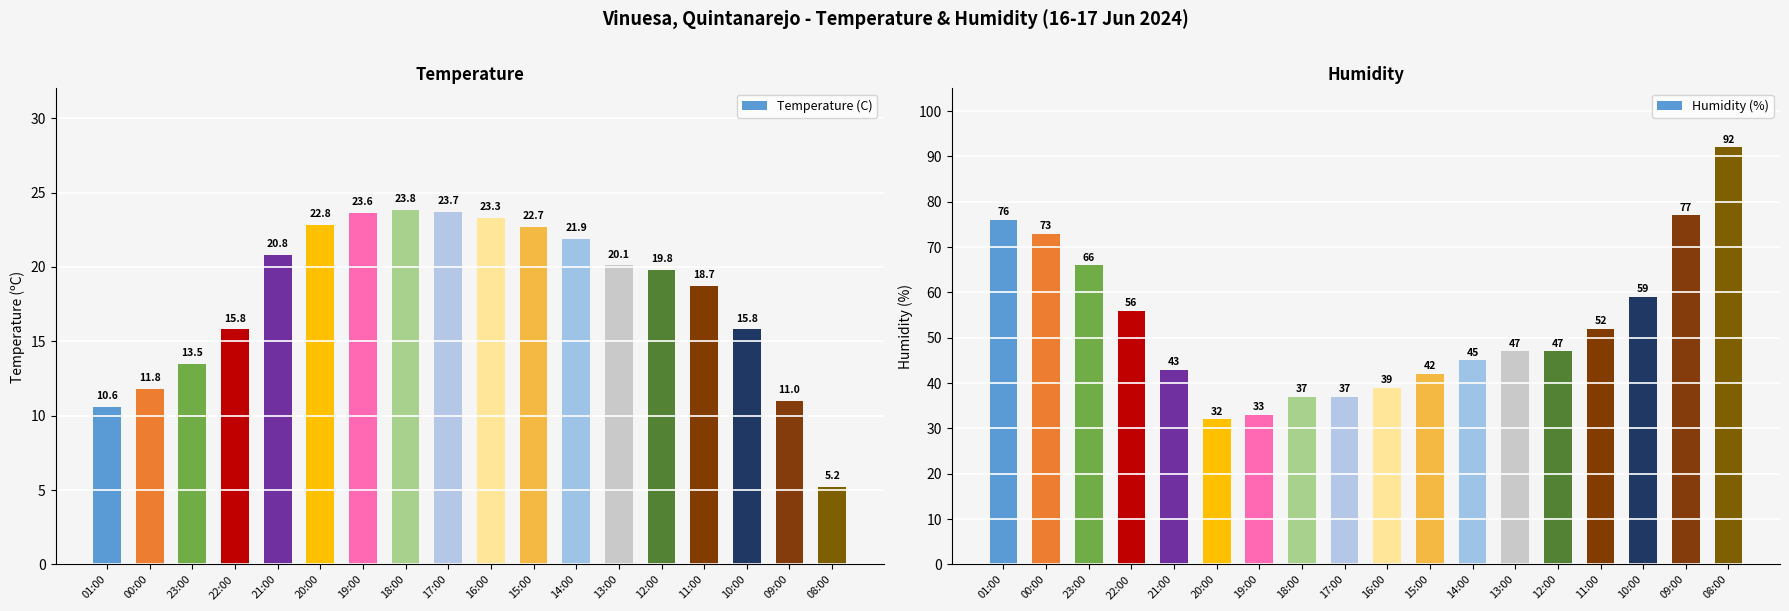

List the labels in order of Humidity (%) value, smallest first.

20:00, 19:00, 18:00, 17:00, 16:00, 15:00, 21:00, 14:00, 13:00, 12:00, 11:00, 22:00, 10:00, 23:00, 00:00, 01:00, 09:00, 08:00